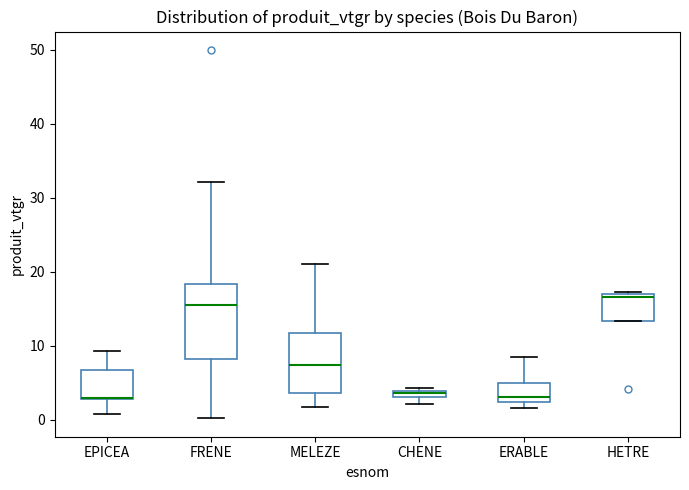

Where does the lower whisker of the box for EPICEA end on the y-axis? The values are not printed on the chart, so give them approximately, as read against the axis.

1